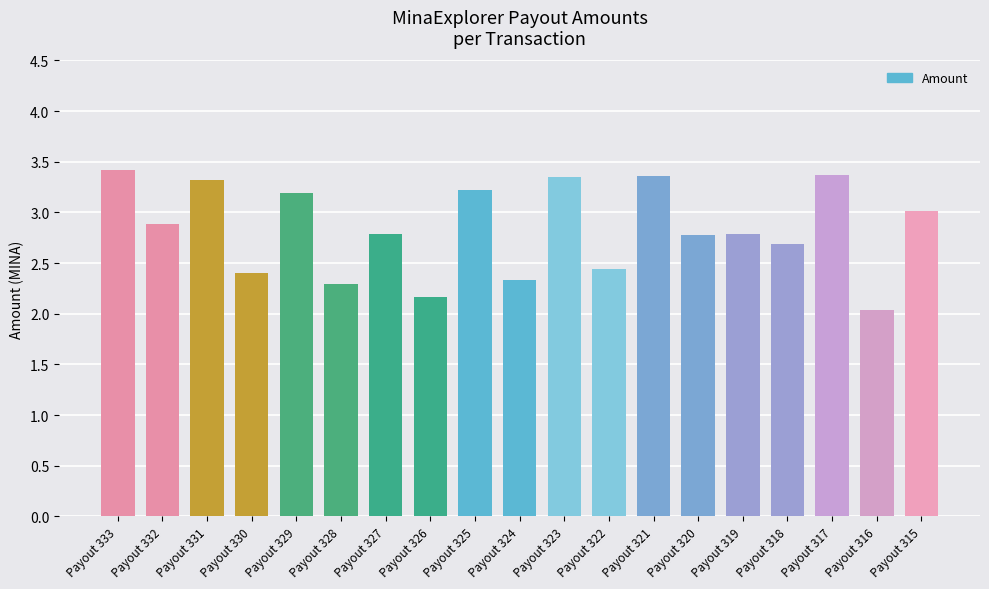

What is the maximum value shown in the chart?

3.4